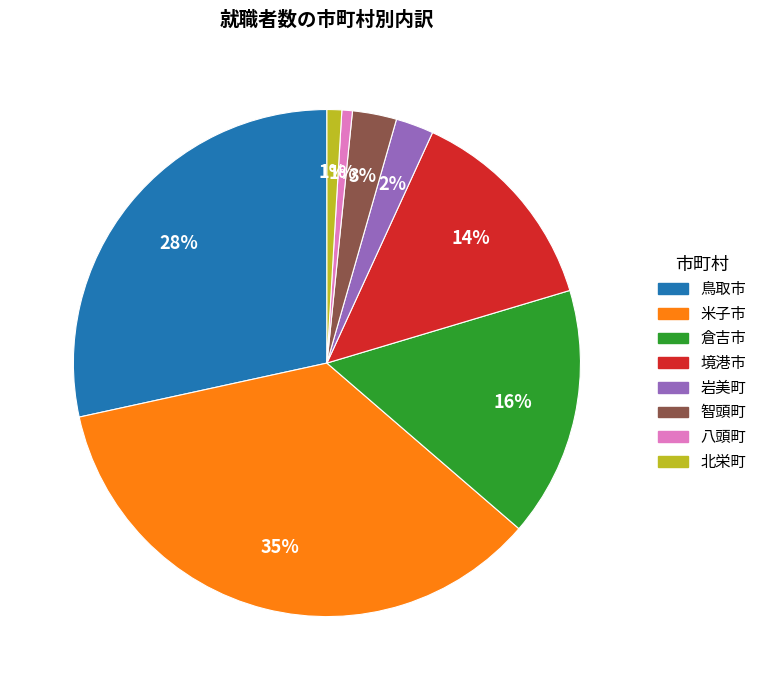

Is there any slice that represents more than half of the pie?

No